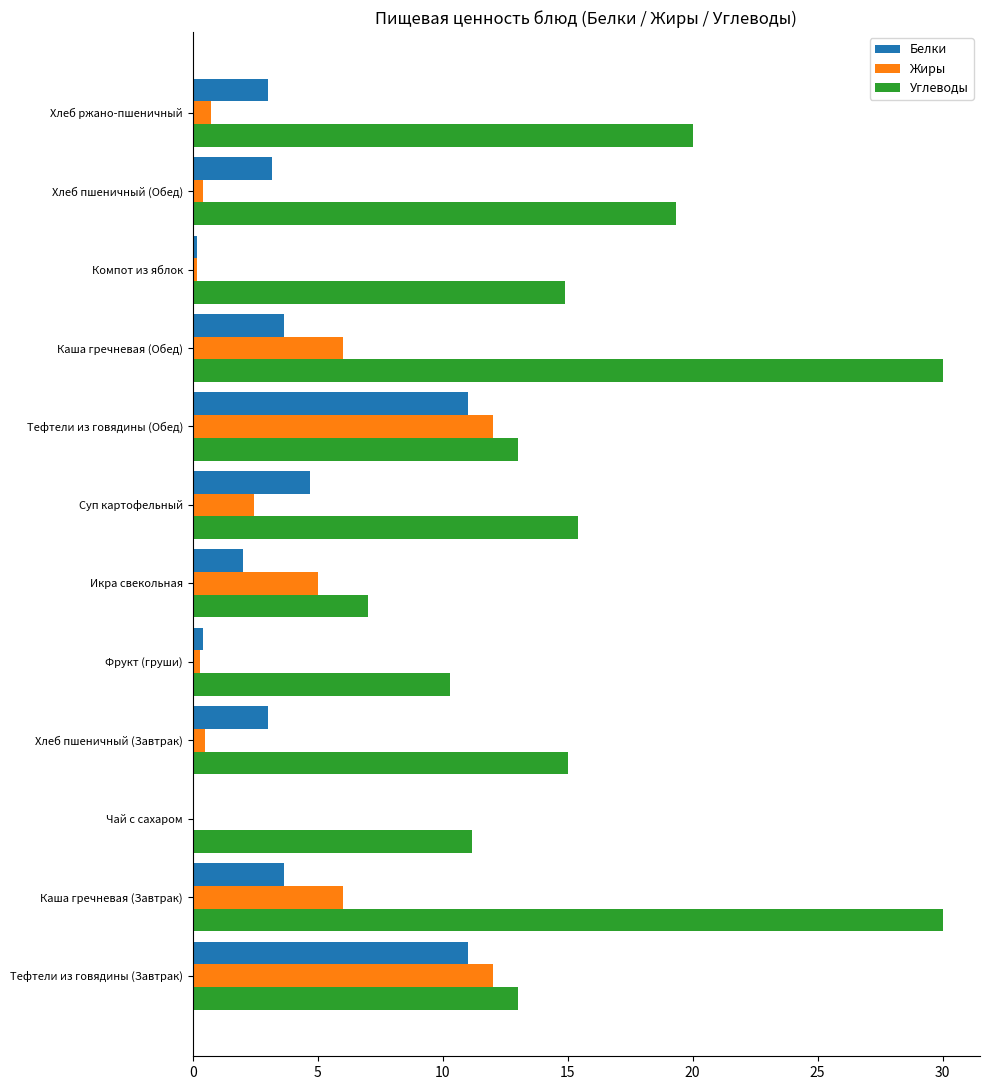

True or false: Жиры has a value of 1.0 at Суп картофельный.

False